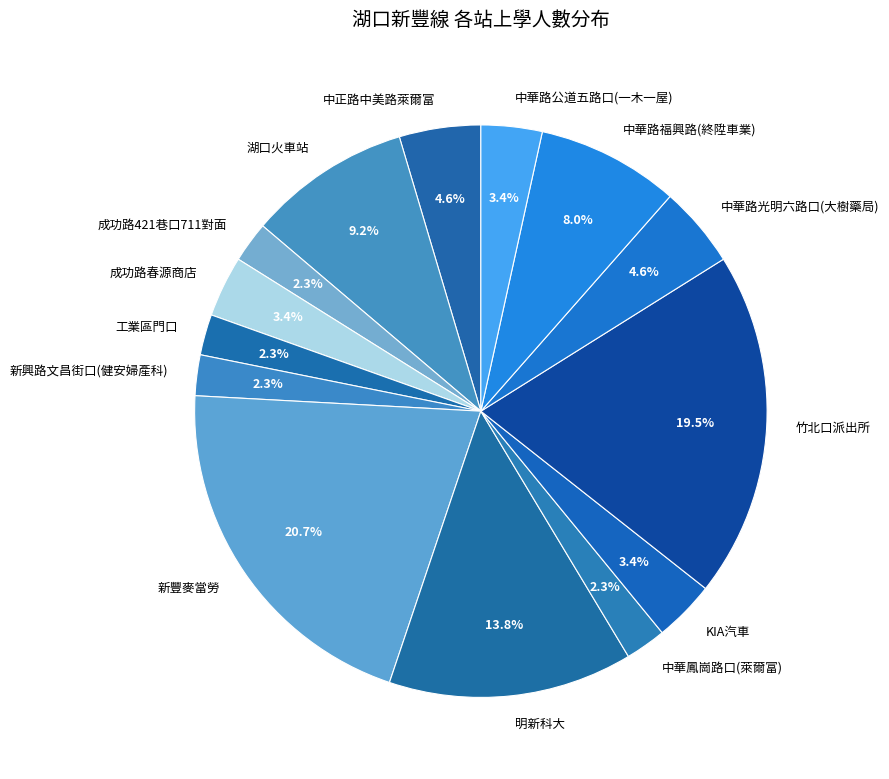

Between 成功路春源商店 and 成功路421巷口711對面, which is larger?

成功路春源商店